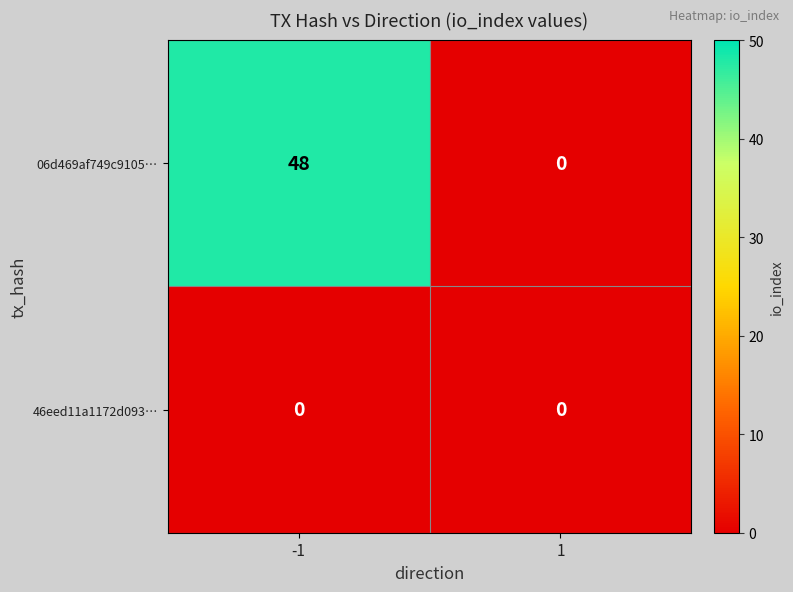

Rank the series by their average value, from highest to lowest.

06d469af749c9105…, 46eed11a1172d093…